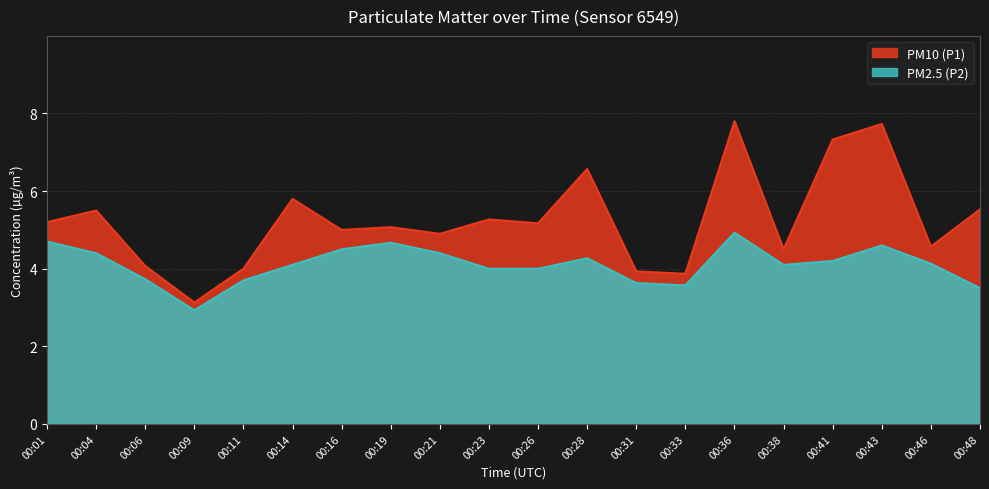

Which series has the widest spread of values?

PM10 (P1)